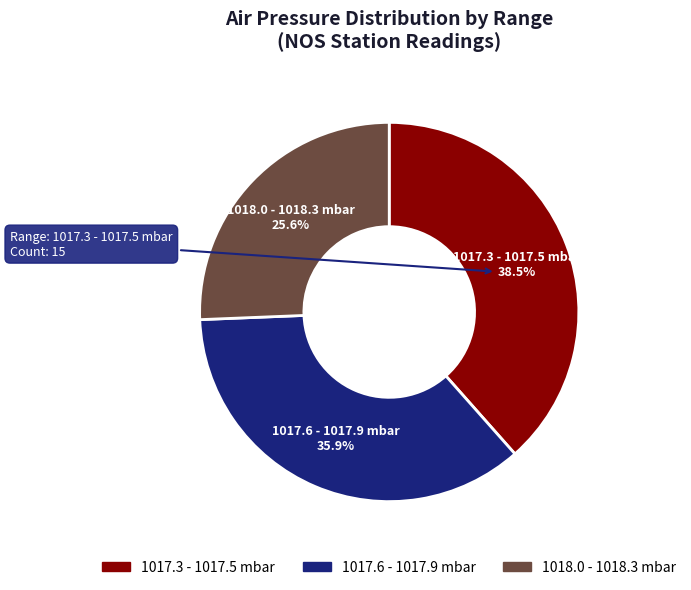

How many slices are in this pie chart?

3